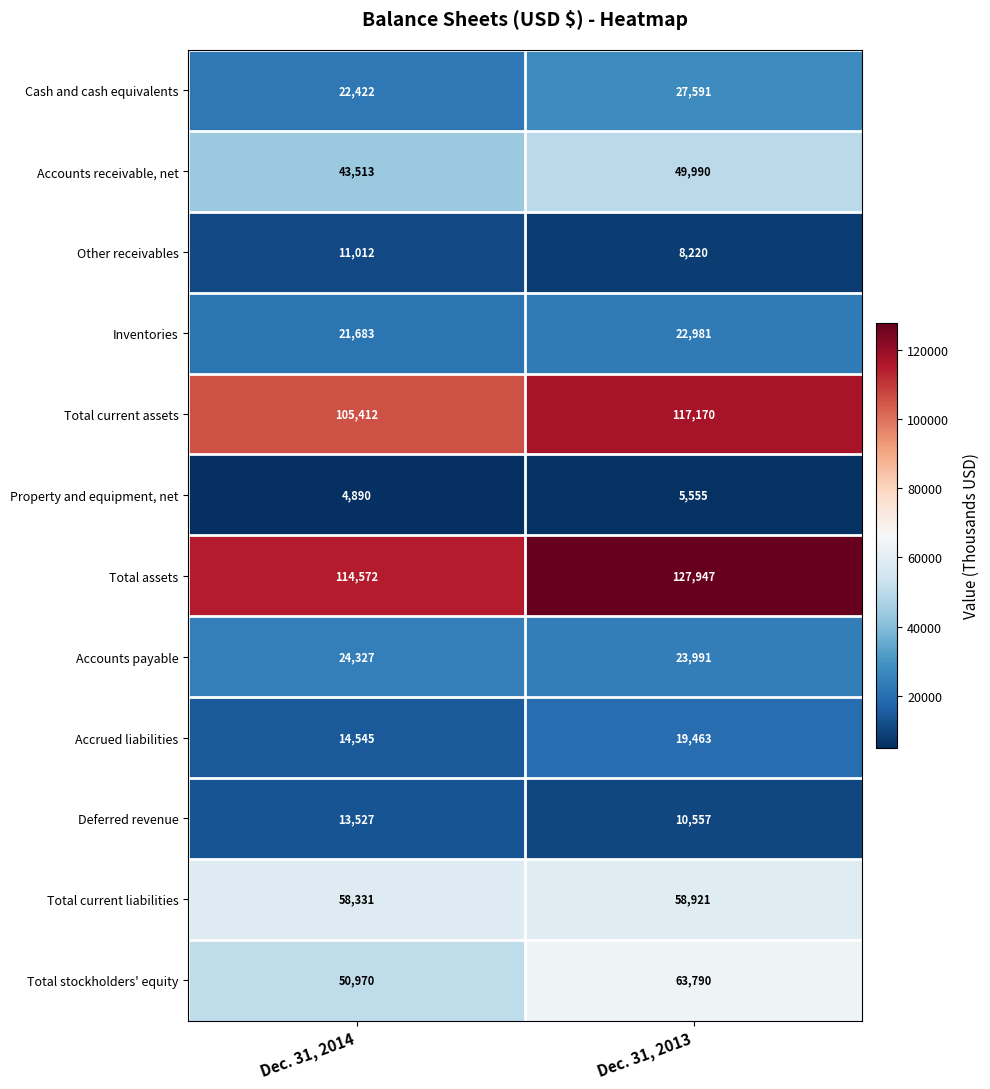

What is the spread (max minus min) of values at Dec. 31, 2013?

122392